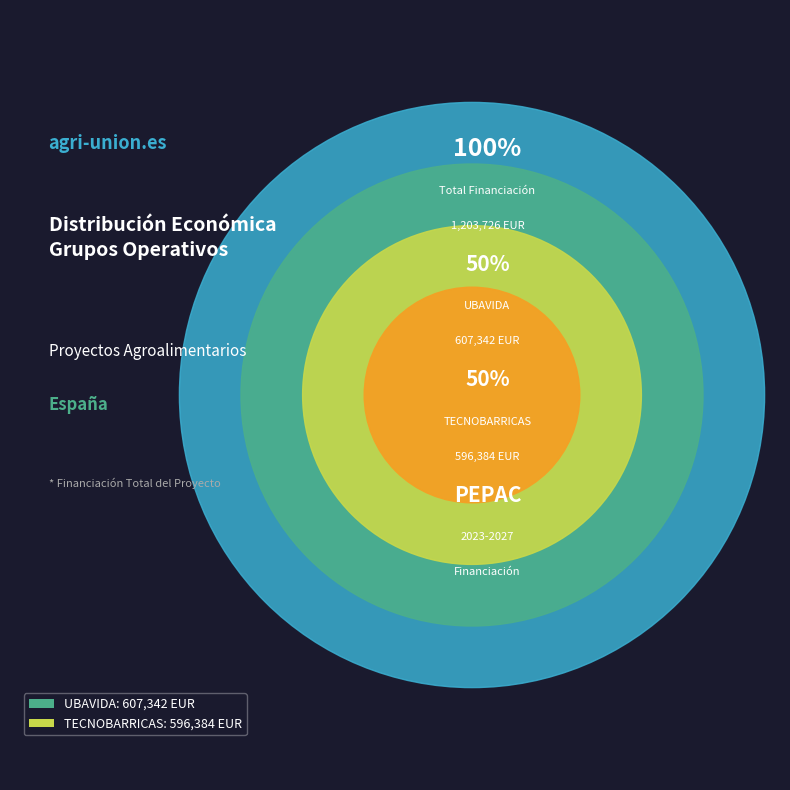

Count the number of slices in the pie.

2